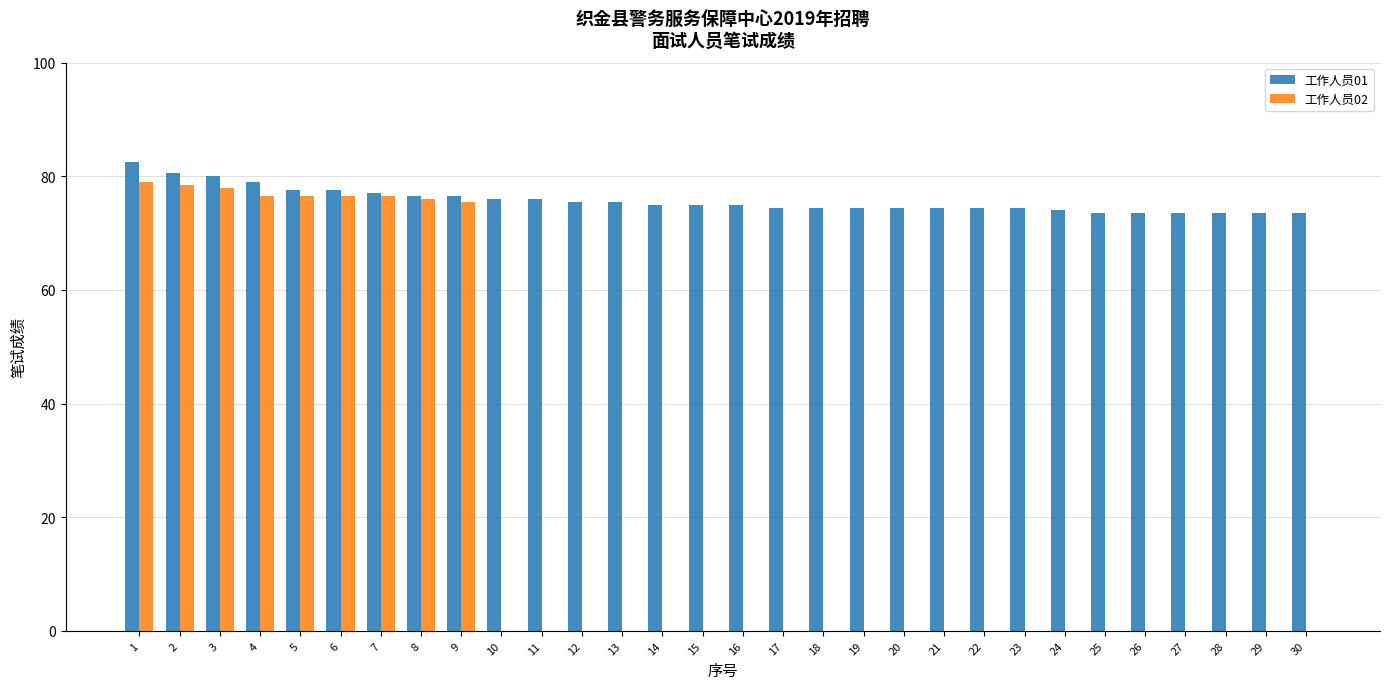

Is the value of 工作人员02 at 3 greater than the value of 工作人员01 at 26?

Yes